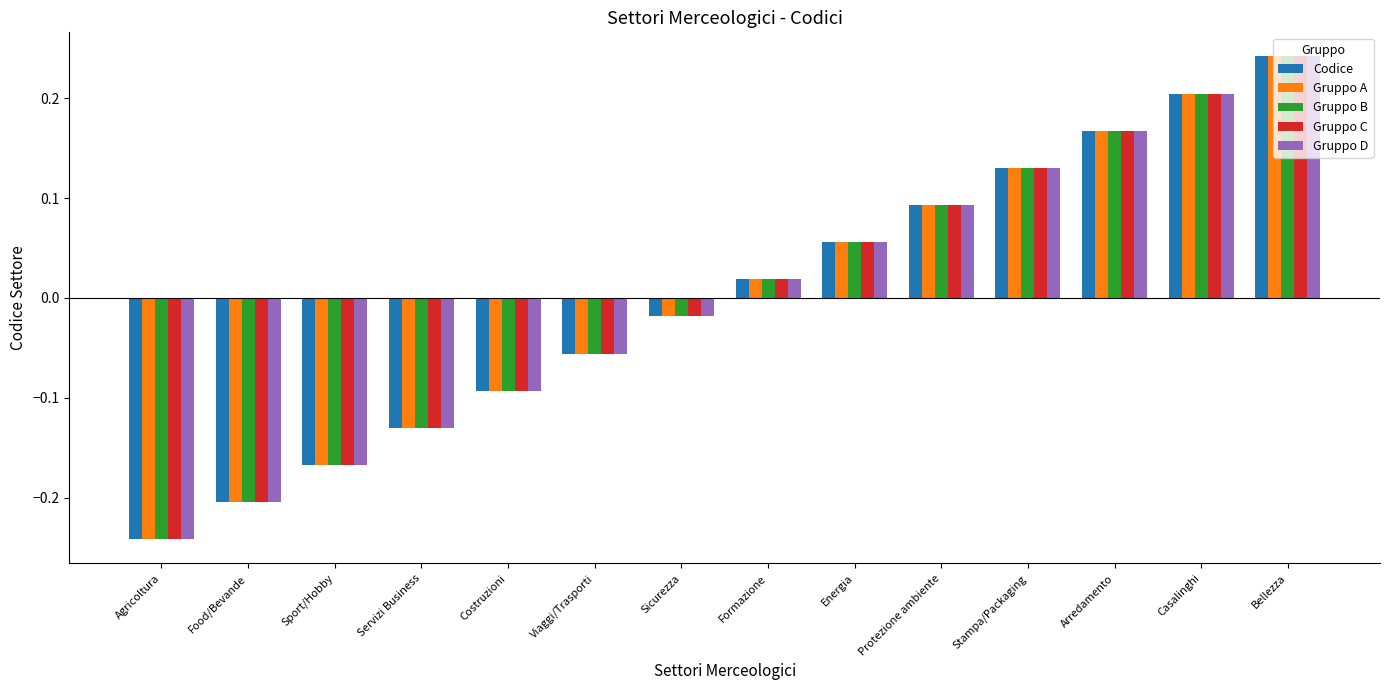

At which category is the sum across all series the highest?

Bellezza